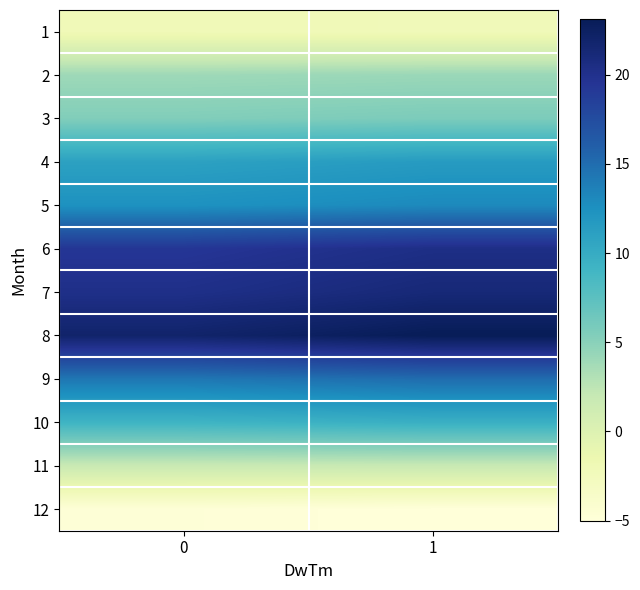

What is the total value across all series at 1?

118.4